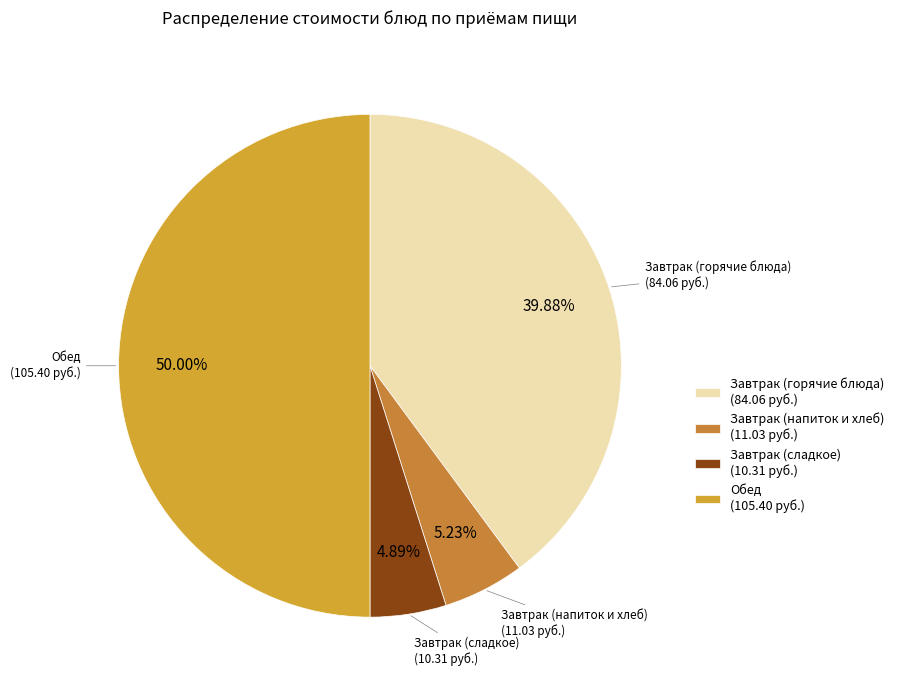

Which category has the biggest portion of the pie?

Обед (105.40 руб.)